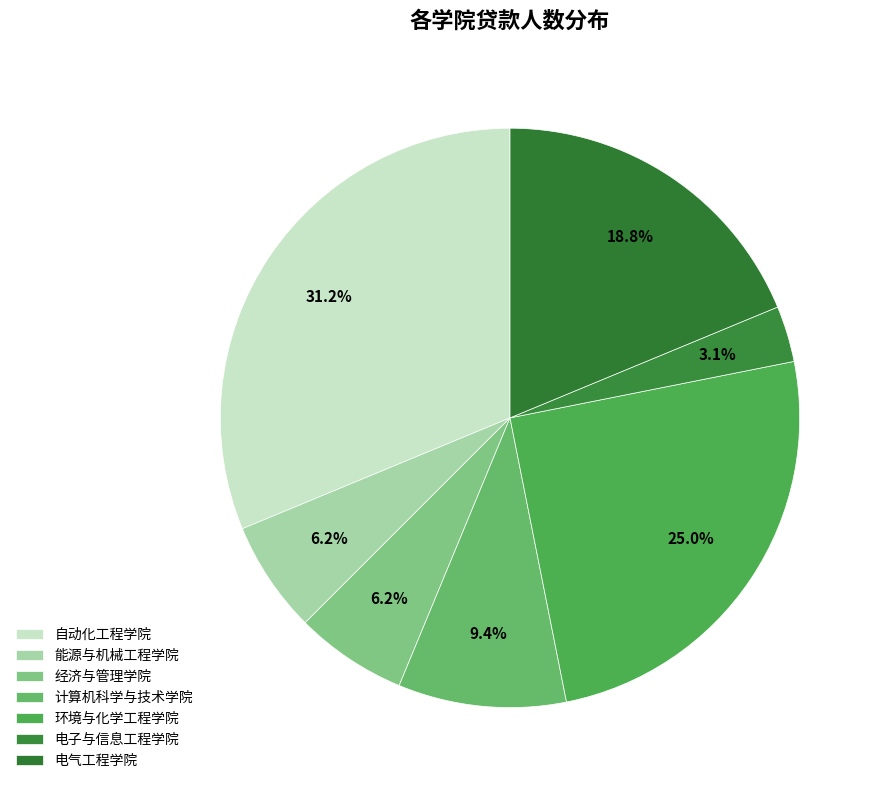

The 电气工程学院 slice represents 19% of the pie. True or false?

True